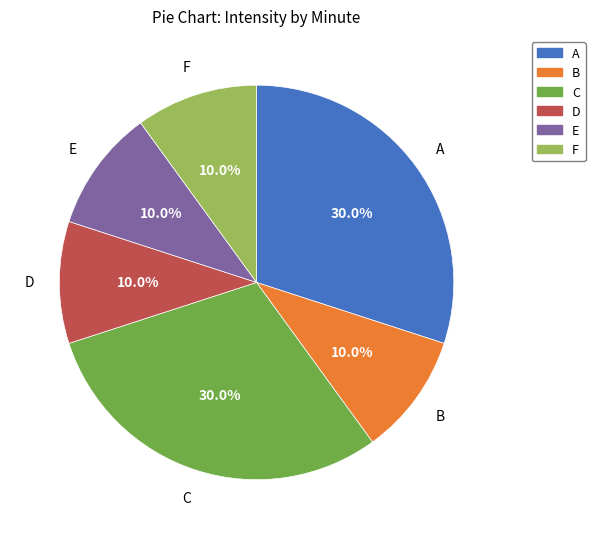

Count the number of slices in the pie.

6